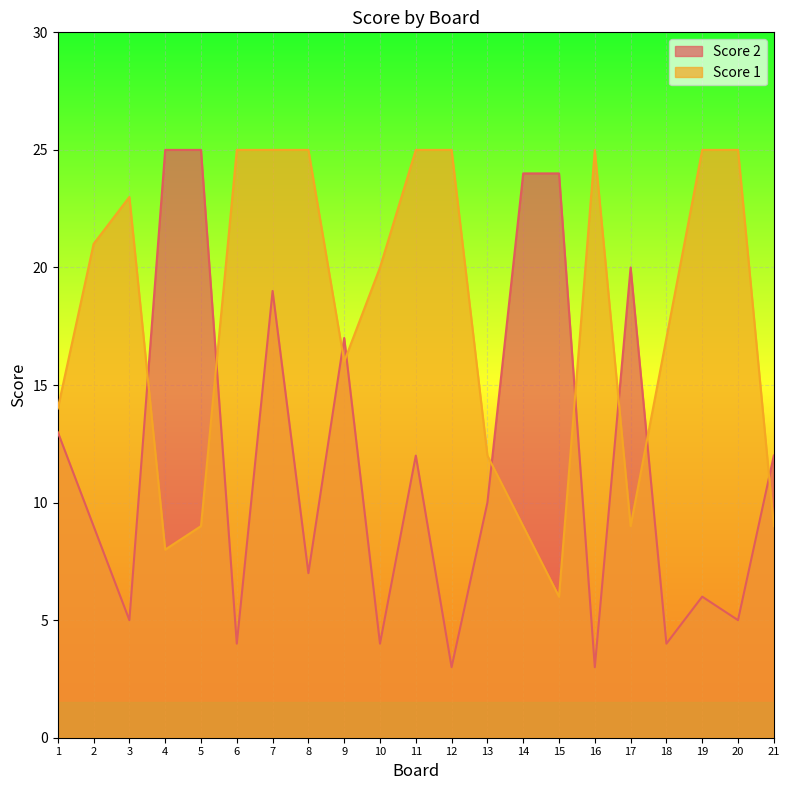

True or false: Score 2 has a value of 41 at 14.

False